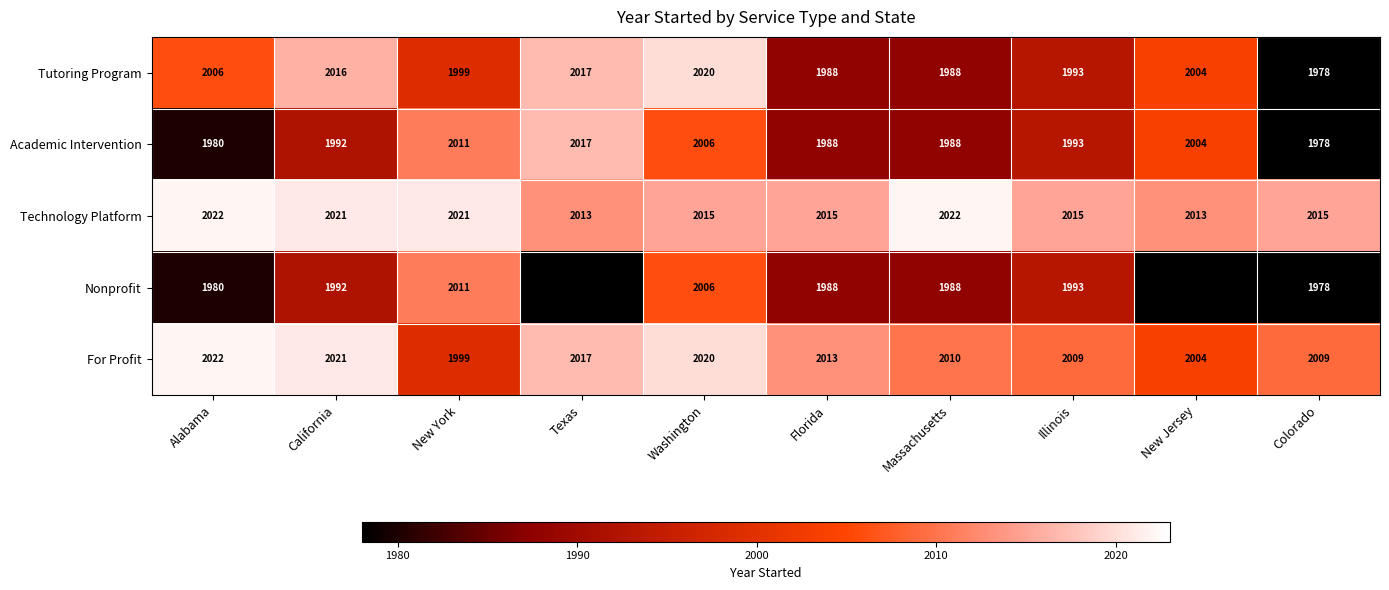

What is the spread (max minus min) of values at Washington?

14